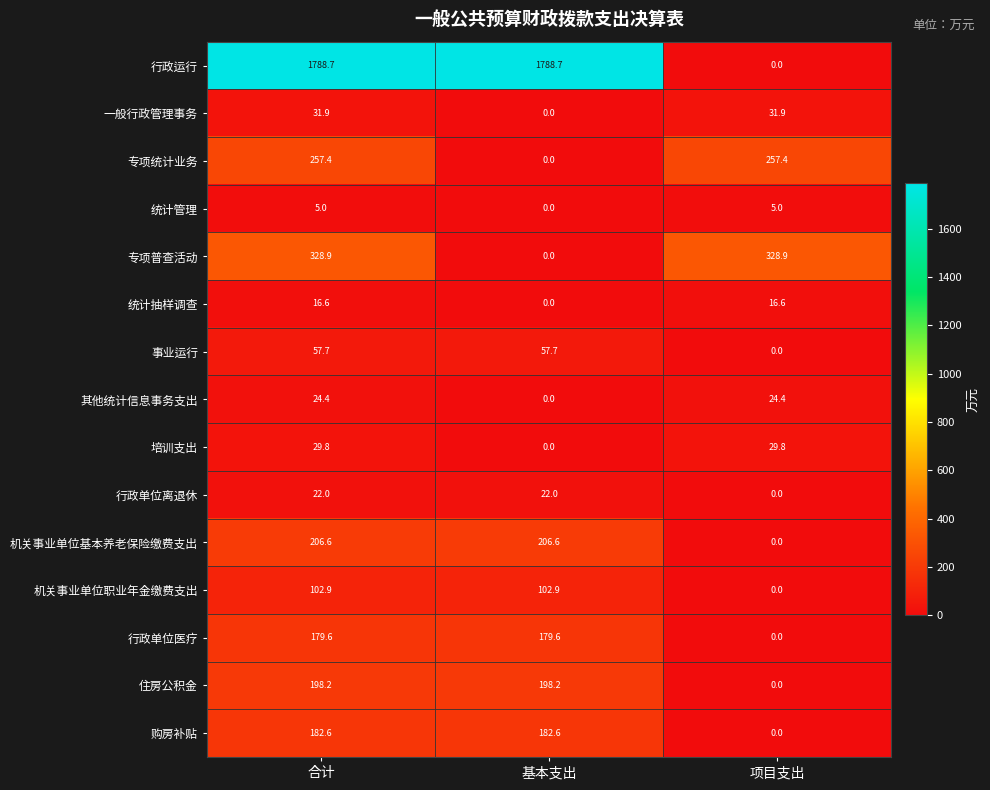

Is it true that 统计管理 equals 5.0 at 项目支出?

True